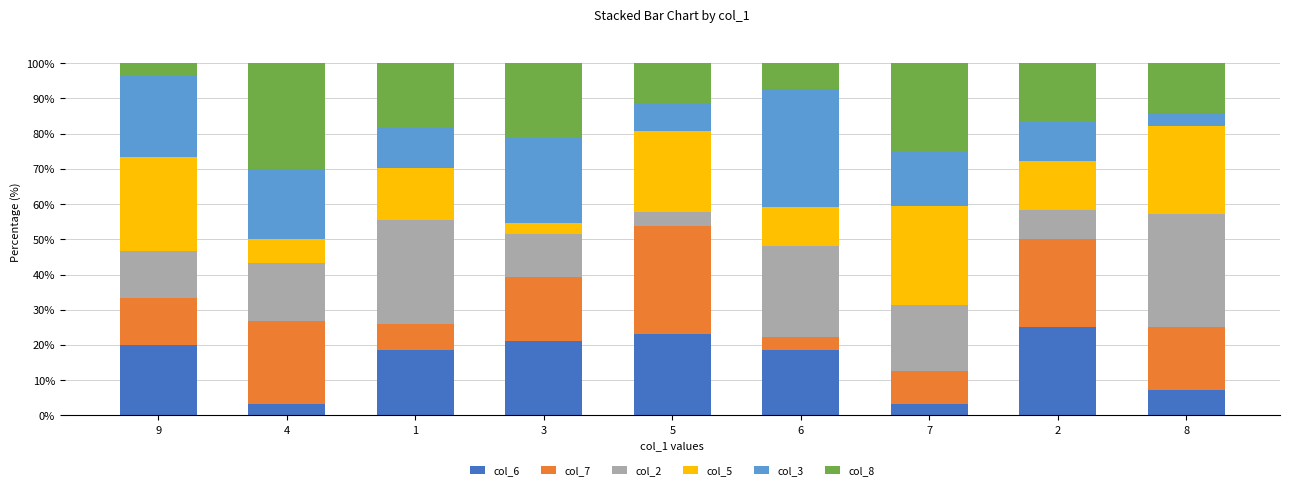

What is the maximum value for col_6?

25.0